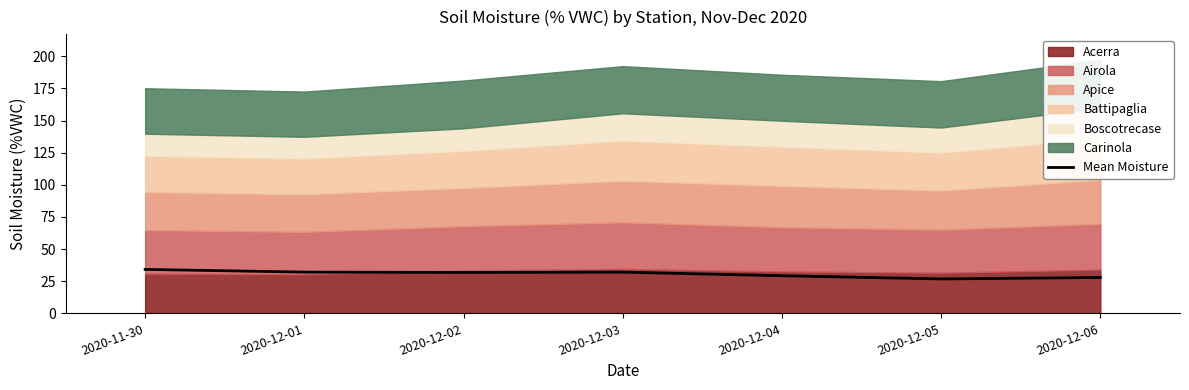

What is the label of the 4th point from the right?

2020-12-03